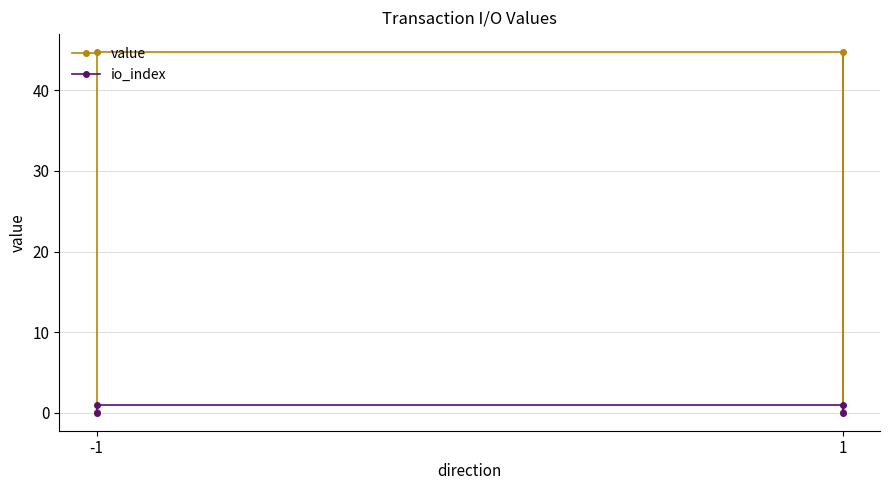

Rank the series by their average value, from highest to lowest.

value, io_index